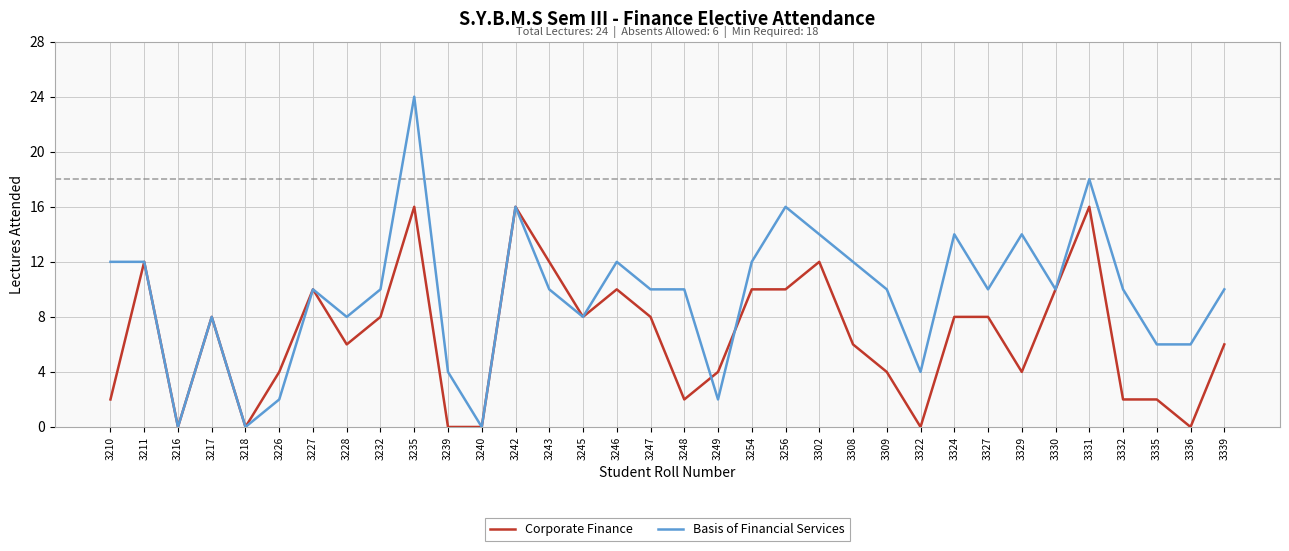

Rank the series by their average value, from lowest to highest.

Corporate Finance, Basis of Financial Services